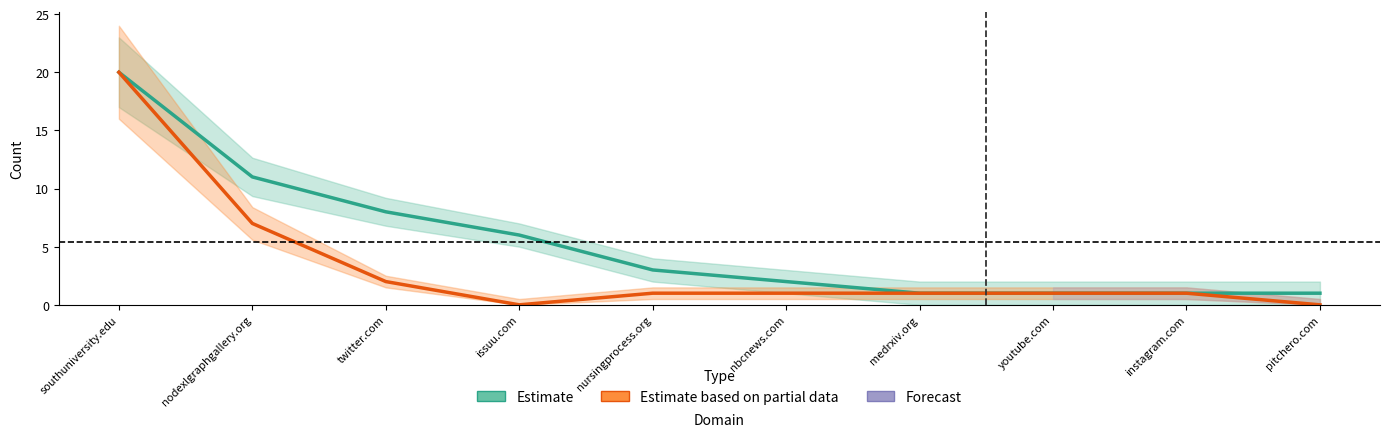

Where is Estimate nearest to the value 10?

nodexlgraphgallery.org